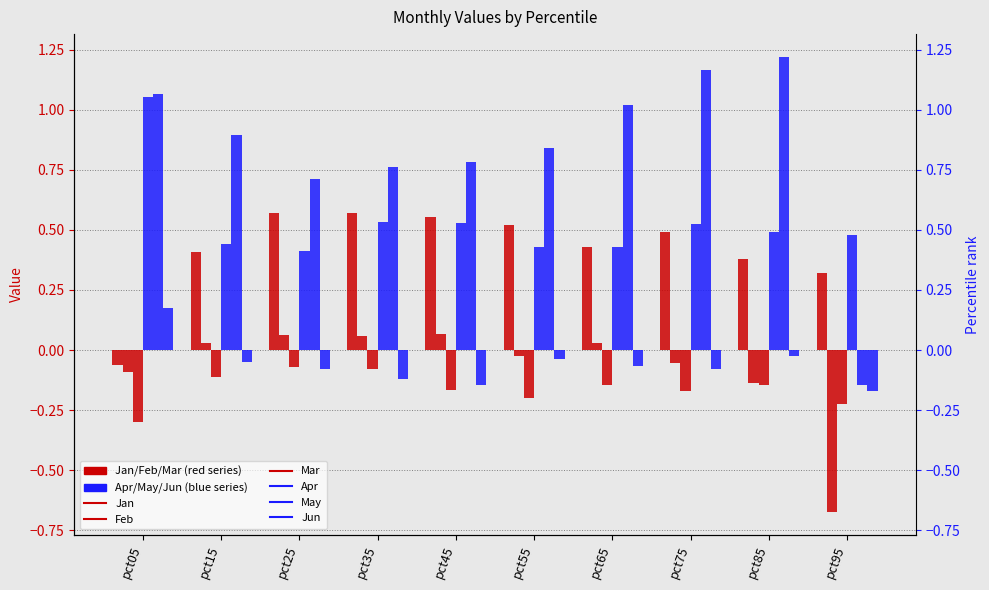

Which series has the largest range (max minus min)?

May